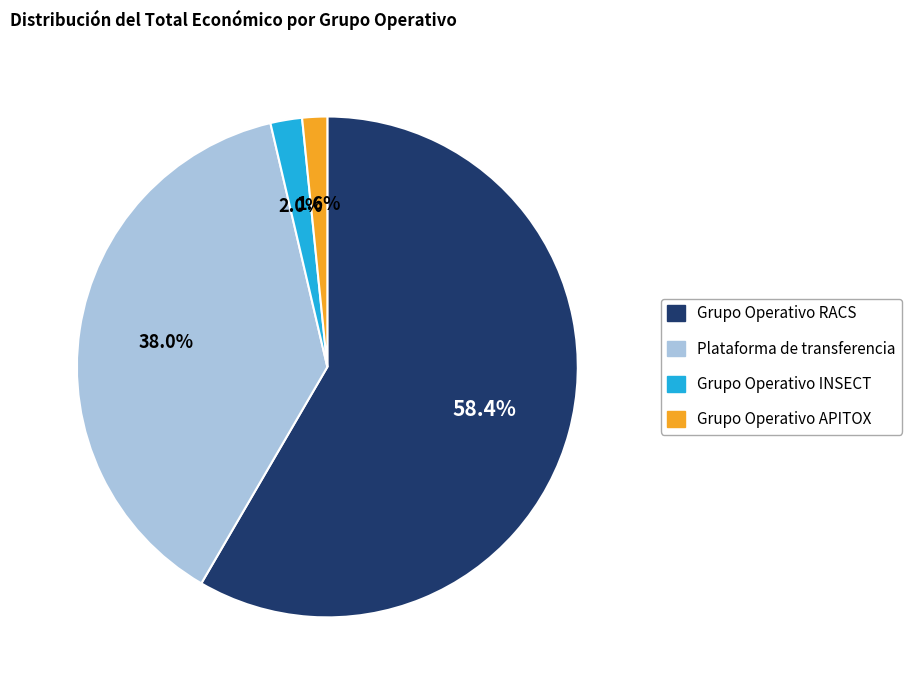

What is the largest slice in the pie chart?

Grupo Operativo RACS